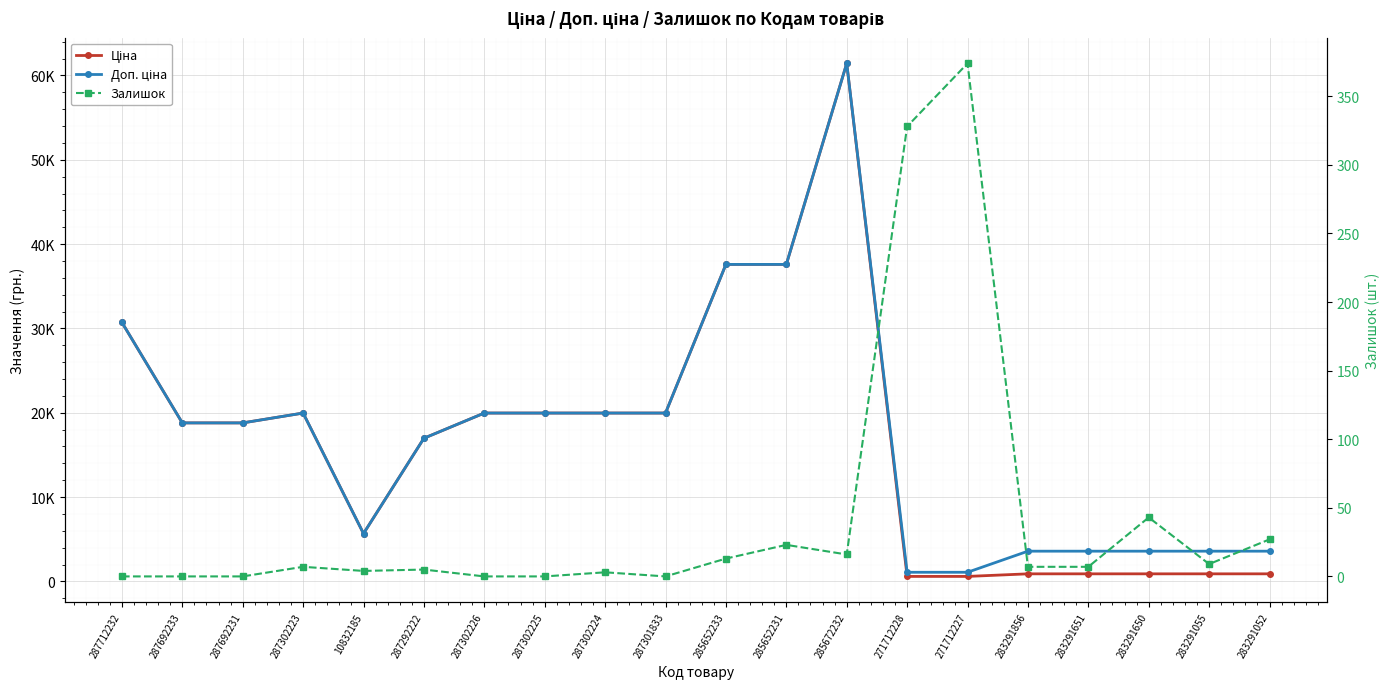

Reading right to left, list all the values displayed in this chart.

Ціна: 895.9	895.9	895.9	895.9	895.9	589.9	589.9	61434.3	37593.6	37593.6	19964.2	19964.2	19964.2	19964.2	16976.3	5673.8	19964.2	18796.8	18796.8	30717.1
Доп. ціна: 3583.6	3583.6	3583.6	3583.6	3583.6	1081.7	1081.7	61434.3	37593.6	37593.6	19964.2	19964.2	19964.2	19964.2	16976.3	5673.8	19964.2	18796.8	18796.8	30717.1
Залишок: 27.0	9.0	43.0	7.0	7.0	374.0	328.0	16.0	23.0	13.0	0.0	3.0	0.0	0.0	5.0	4.0	7.0	0.0	0.0	0.0